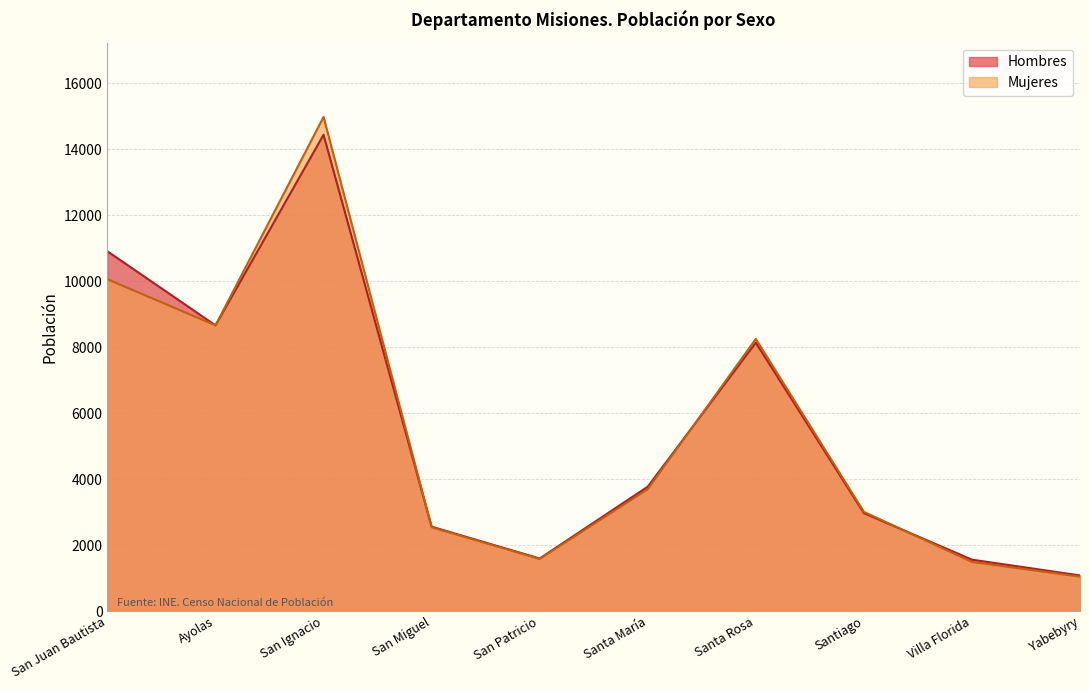

True or false: Mujeres has a value of 1590 at San Patricio.

True